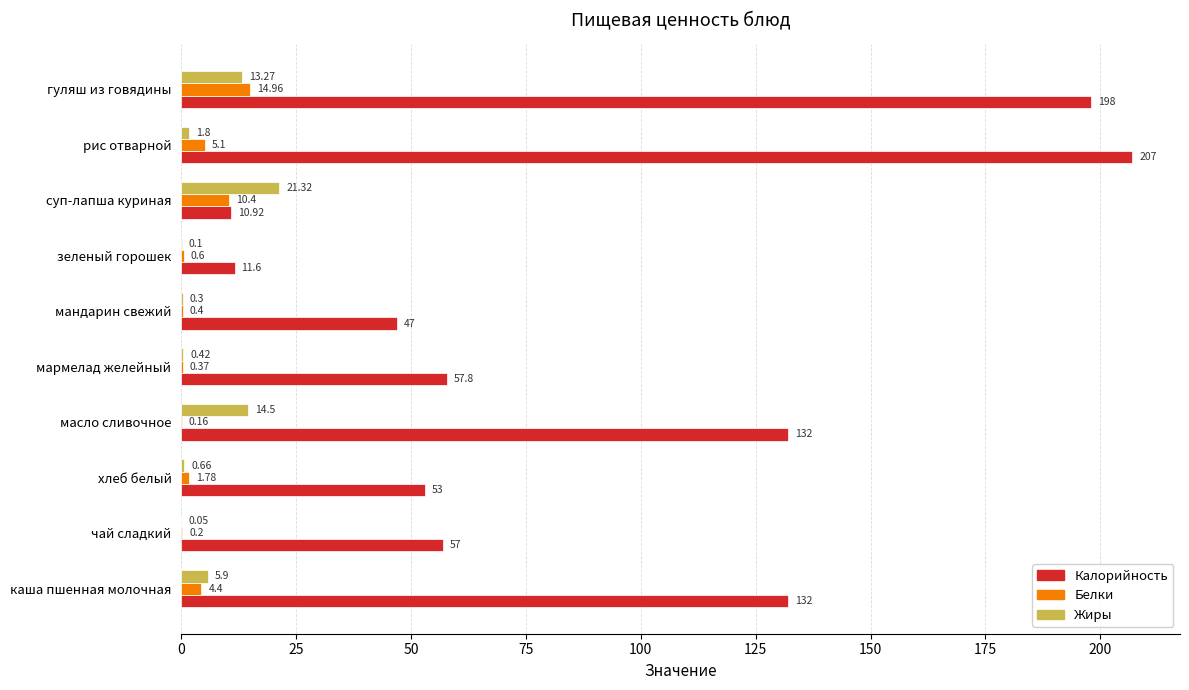

Which label corresponds to the largest value in the chart?

рис отварной